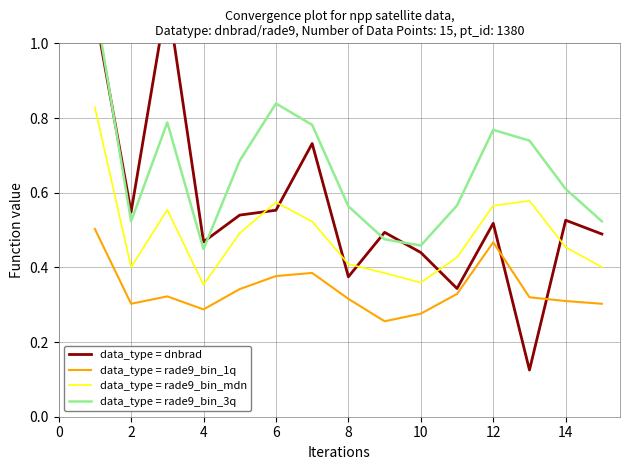

True or false: data_type = rade9_bin_1q and data_type = rade9_bin_mdn intersect in this chart.

False